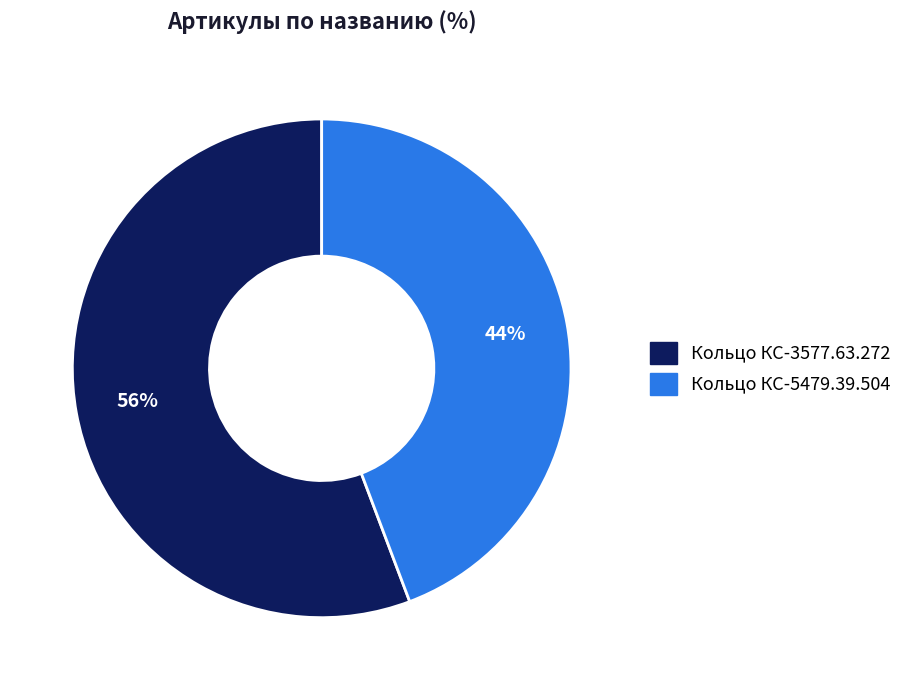

Which has a higher value, Кольцо КС-5479.39.504 or Кольцо КС-3577.63.272?

Кольцо КС-3577.63.272